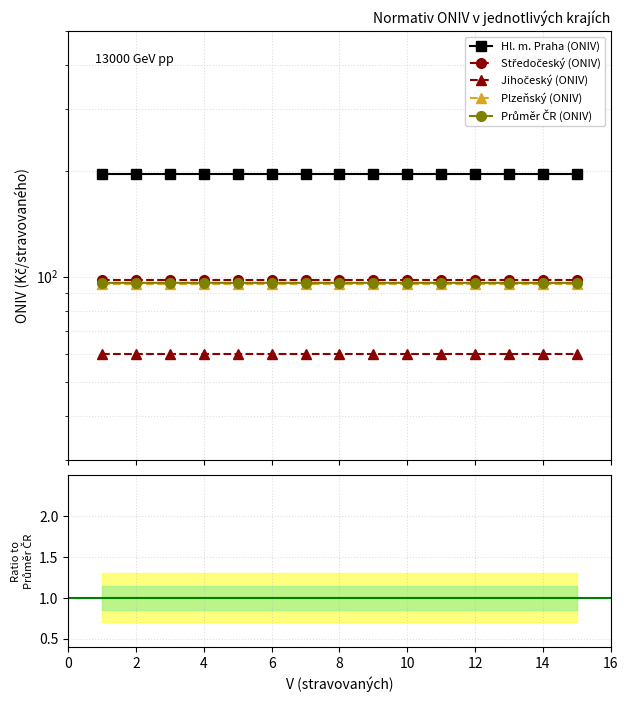

True or false: Průměr ČR (ONIV) and Jihočeský (ONIV) cross at least once.

False